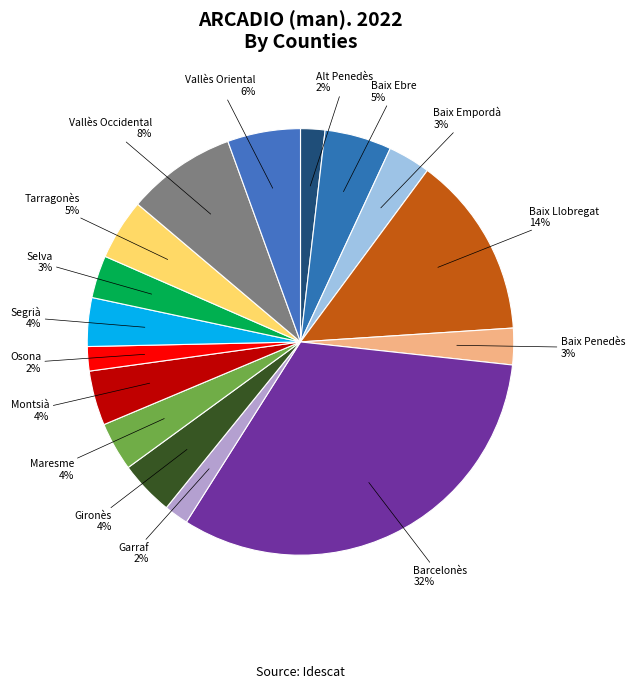

Rank the categories by value from highest to lowest.

Barcelonès, Baix Llobregat, Vallès Occidental, Vallès Oriental, Baix Ebre, Tarragonès, Gironès, Montsià, Maresme, Segrià, Baix Empordà, Selva, Baix Penedès, Alt Penedès, Garraf, Osona